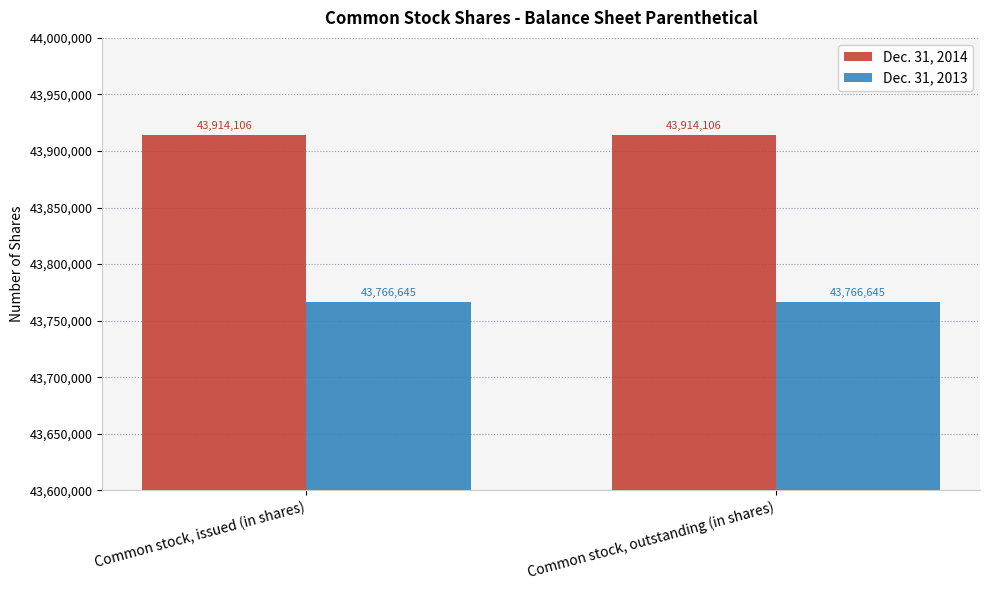

What is the value of the Dec. 31, 2014 bar at the 1st from the left?

43914106